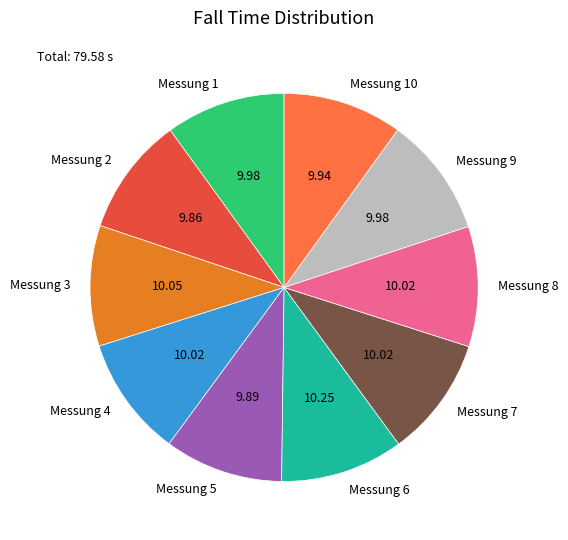

Is Messung 8 the majority of the pie?

No